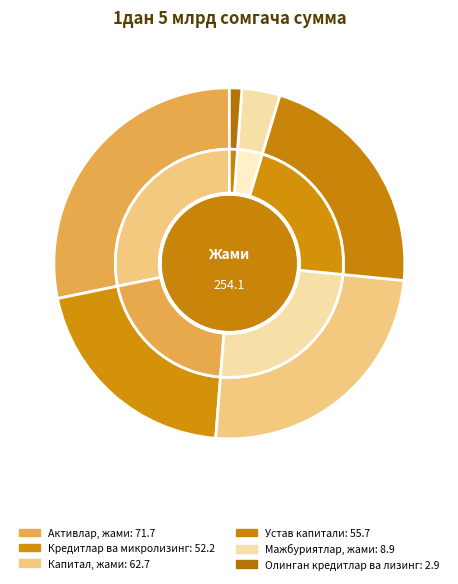

What is the change in value from Устав капитали to Мажбуриятлар, жами?

-46.8